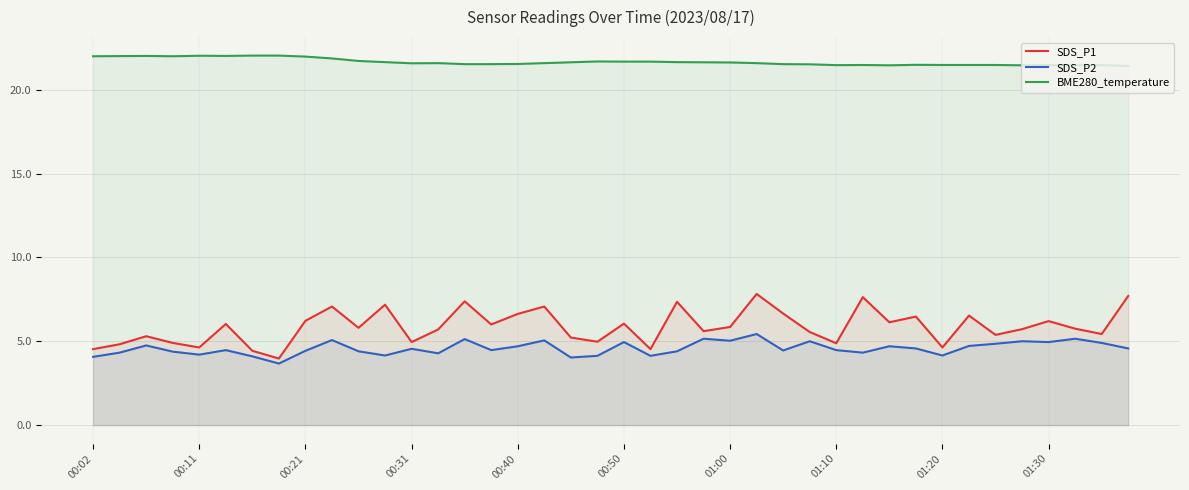

Where is SDS_P2 nearest to the value 4?

18